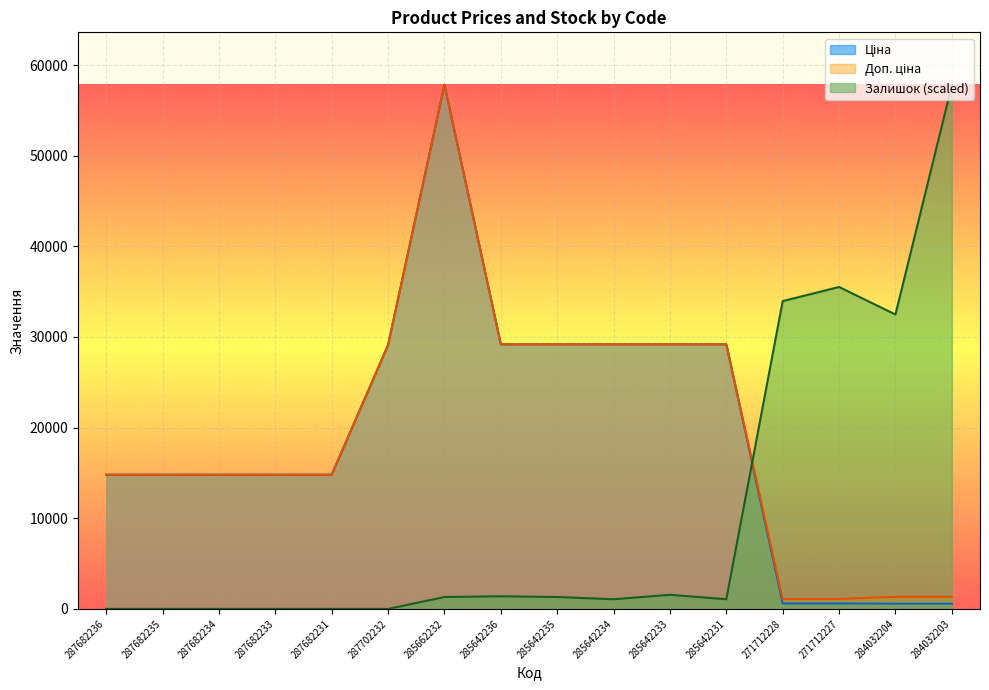

Is the value of Залишок at 287682236 greater than the value of Доп. ціна at 285662232?

No